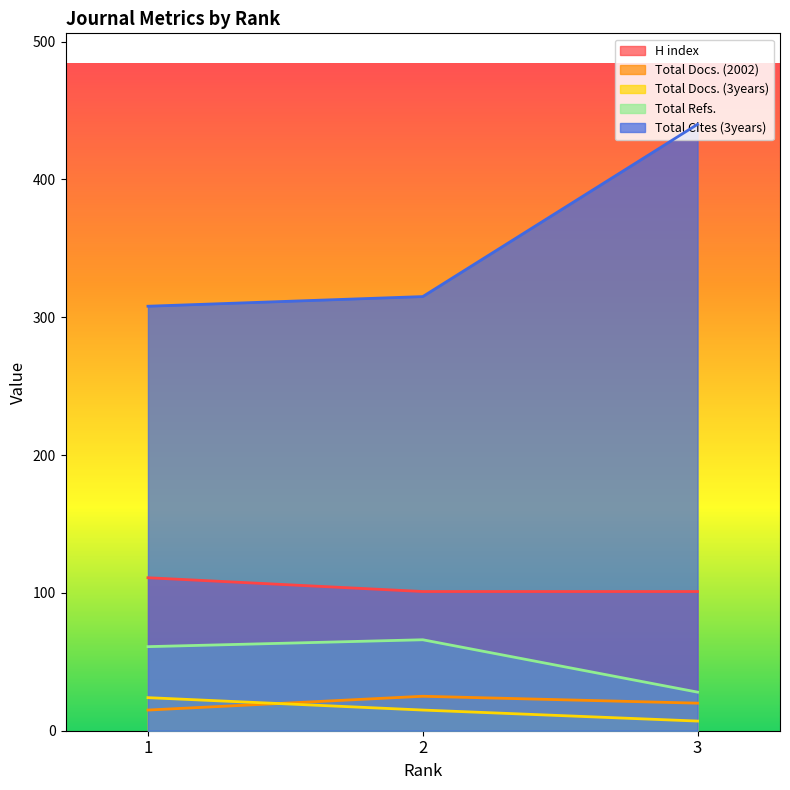

Reading left to right, transcribe all the data shown in this chart.

H index: 1=111	2=101	3=101
Total Docs. (2002): 1=15	2=25	3=20
Total Docs. (3years): 1=24	2=15	3=7
Total Refs.: 1=61	2=66	3=28
Total Cites (3years): 1=308	2=315	3=440